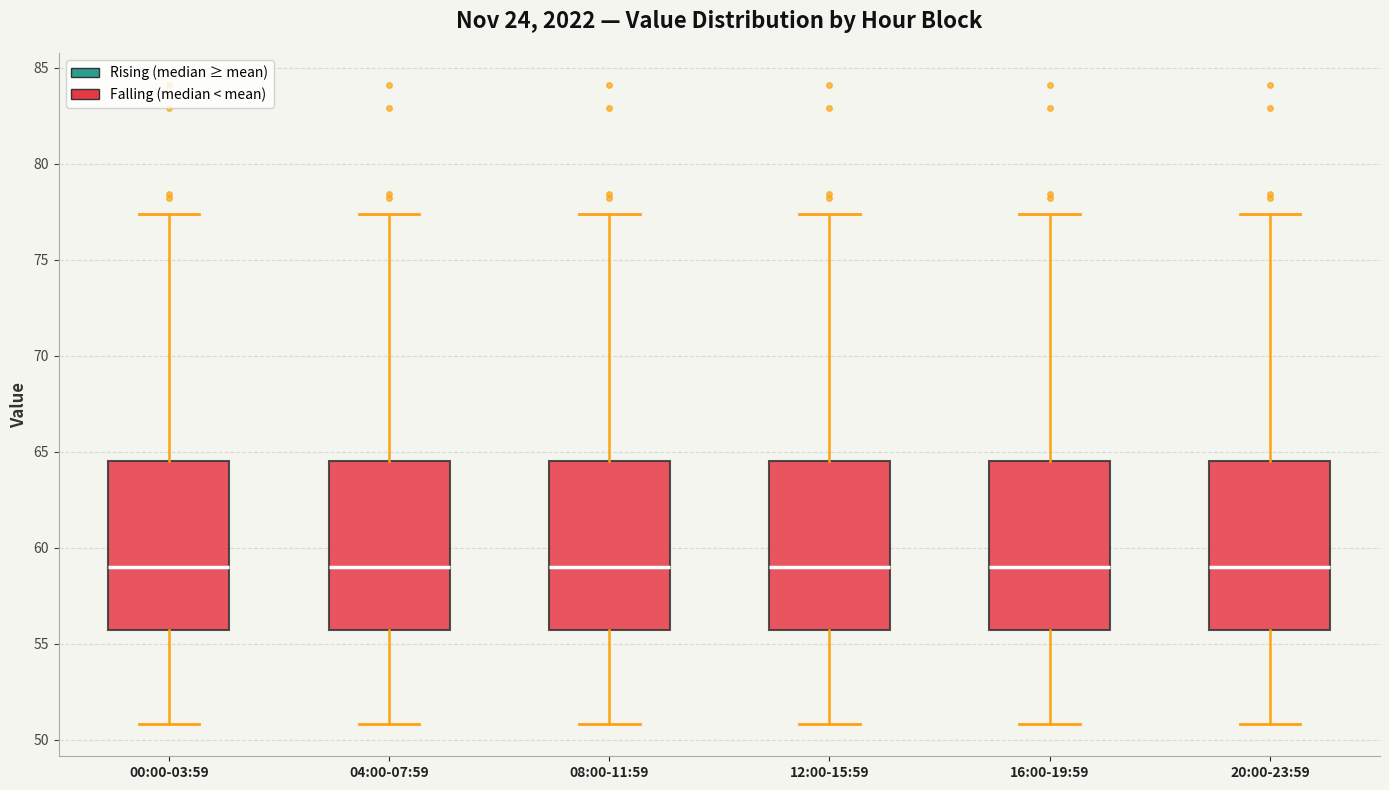

Reading left to right, transcribe this box plot: for each box, give where its median line is, the range the box spans, and where its two whiskers end, as read against the y-axis. The values are not printed on the chart, so give them approximately, as read against the axis.

00:00-03:59: median 59.0, box 55.5 to 64.5, whiskers 51.0 to 77.5
04:00-07:59: median 59.0, box 55.5 to 64.5, whiskers 51.0 to 77.5
08:00-11:59: median 59.0, box 55.5 to 64.5, whiskers 51.0 to 77.5
12:00-15:59: median 59.0, box 55.5 to 64.5, whiskers 51.0 to 77.5
16:00-19:59: median 59.0, box 55.5 to 64.5, whiskers 51.0 to 77.5
20:00-23:59: median 59.0, box 55.5 to 64.5, whiskers 51.0 to 77.5